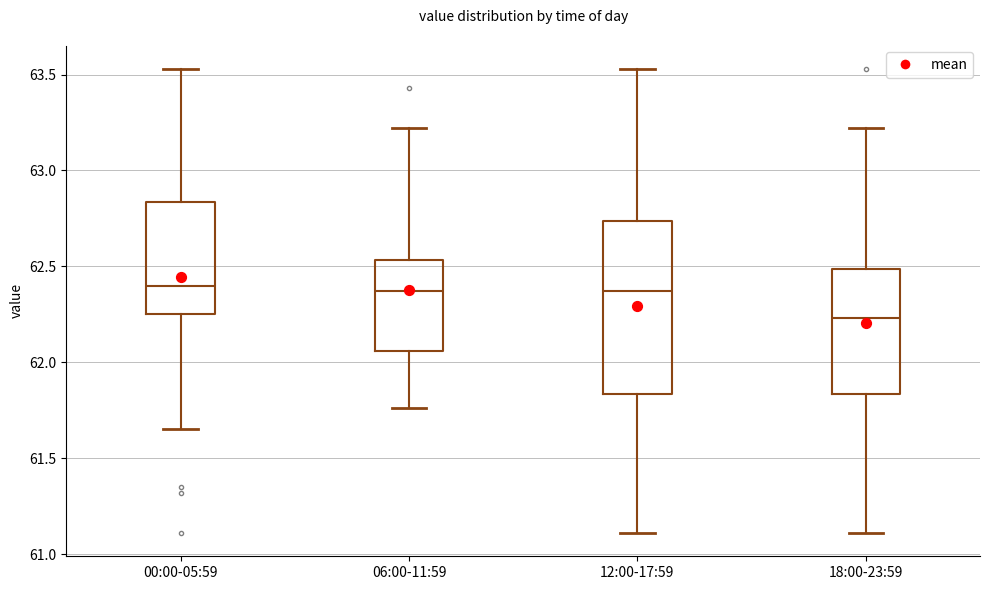

Reading left to right, read every box against the y-axis: the position of its median line, the range the box covers, and the ends of its whiskers. The values are not printed on the chart, so give them approximately, as read against the axis.

00:00-05:59: median 62.40, box 62.25 to 62.85, whiskers 61.65 to 63.55
06:00-11:59: median 62.35, box 62.05 to 62.55, whiskers 61.75 to 63.20
12:00-17:59: median 62.35, box 61.85 to 62.75, whiskers 61.10 to 63.55
18:00-23:59: median 62.25, box 61.85 to 62.50, whiskers 61.10 to 63.20